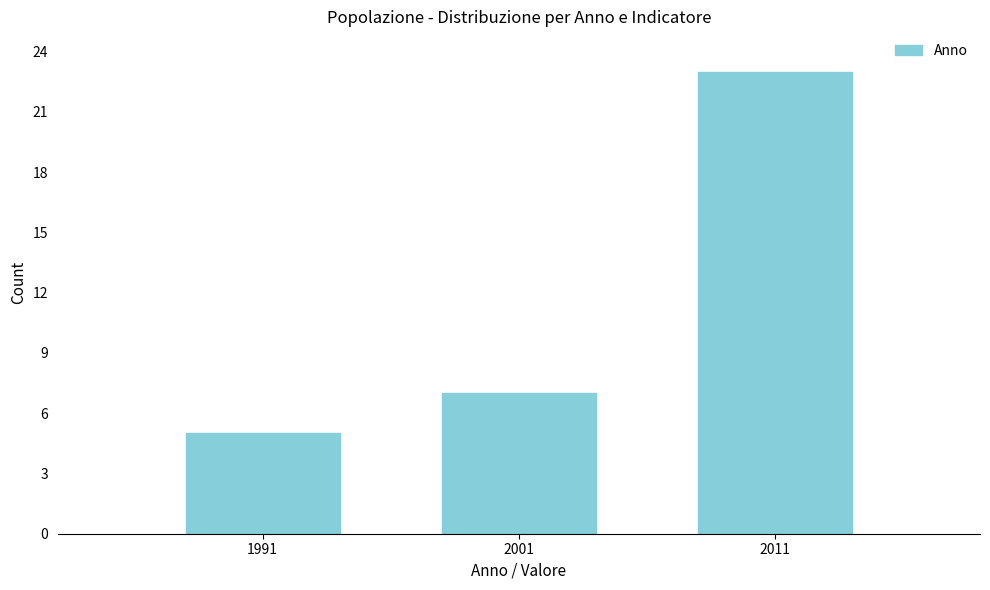

Reading left to right, list all the values displayed in this chart.

1991=5	2001=7	2011=23